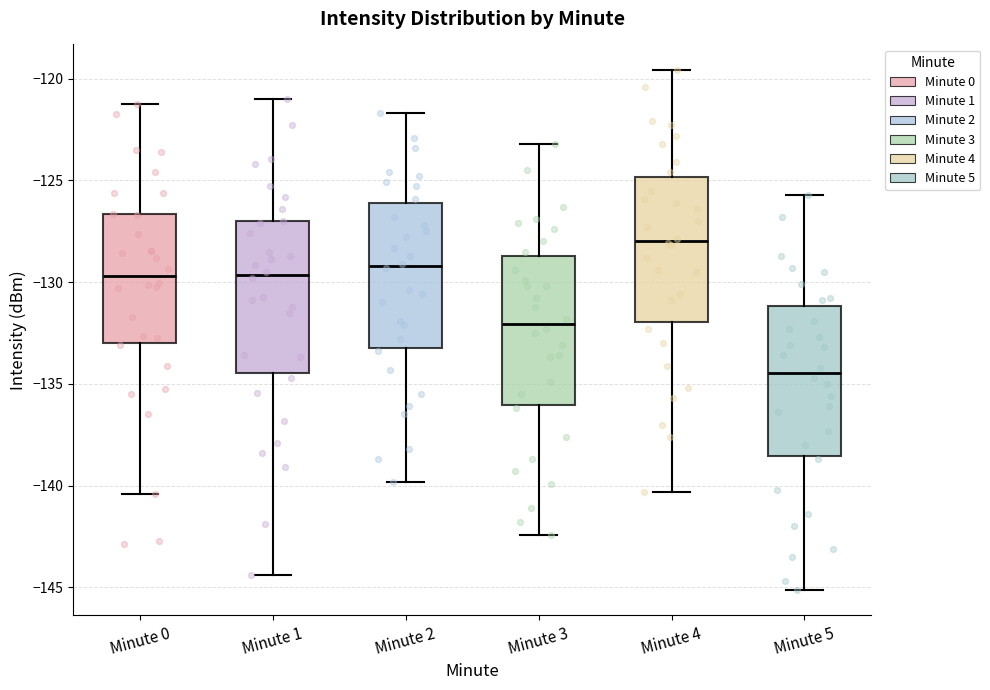

Where is the upper edge of the box for Minute 3 on the y-axis? The values are not printed on the chart, so give them approximately, as read against the axis.

-128.5